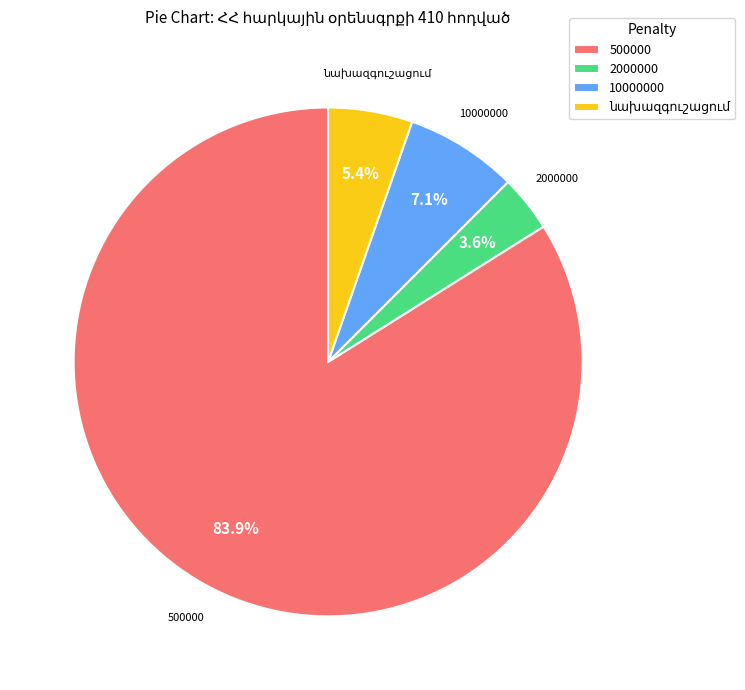

Is it true that 500000 is 84% of the pie?

True